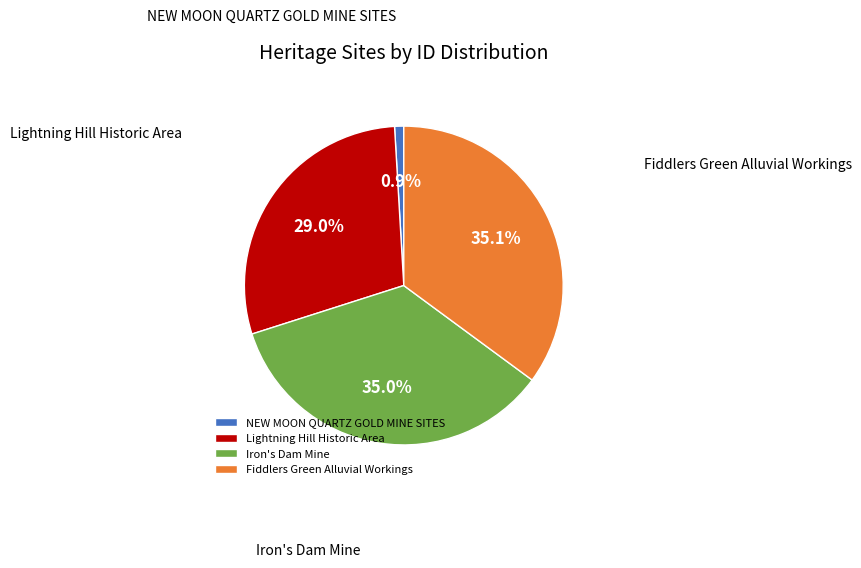

How many segments does this pie chart have?

4